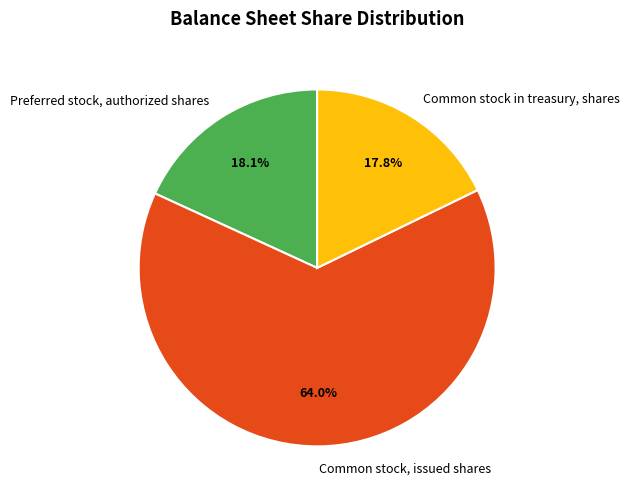

What portion of the pie excludes Common stock in treasury, shares?

82.2%